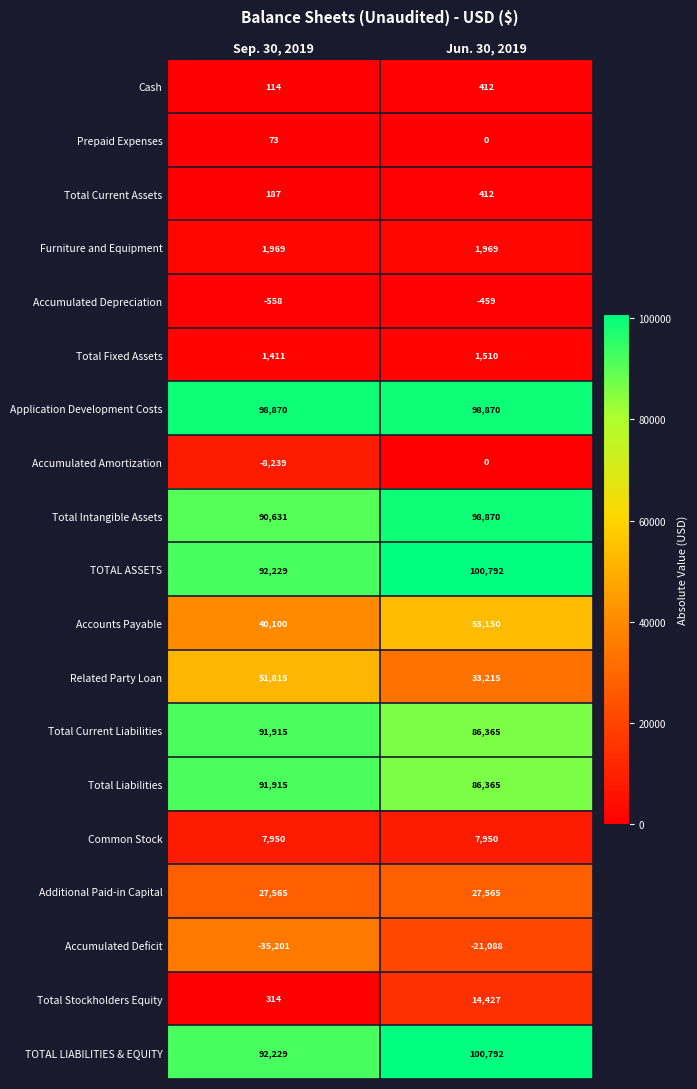

What is the smallest value displayed?

-35201